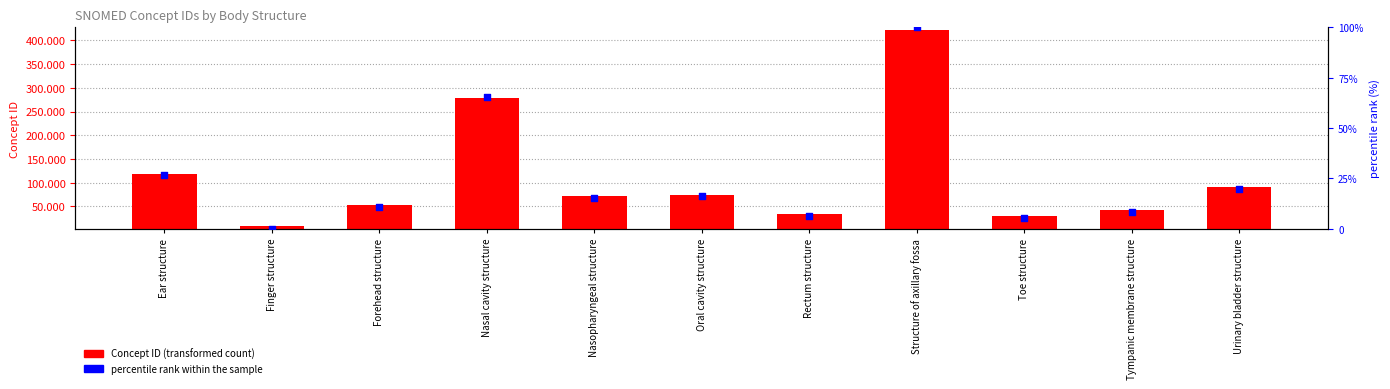

Is the value of percentile rank within the sample at Oral cavity structure greater than the value of Concept ID at Rectum structure?

No